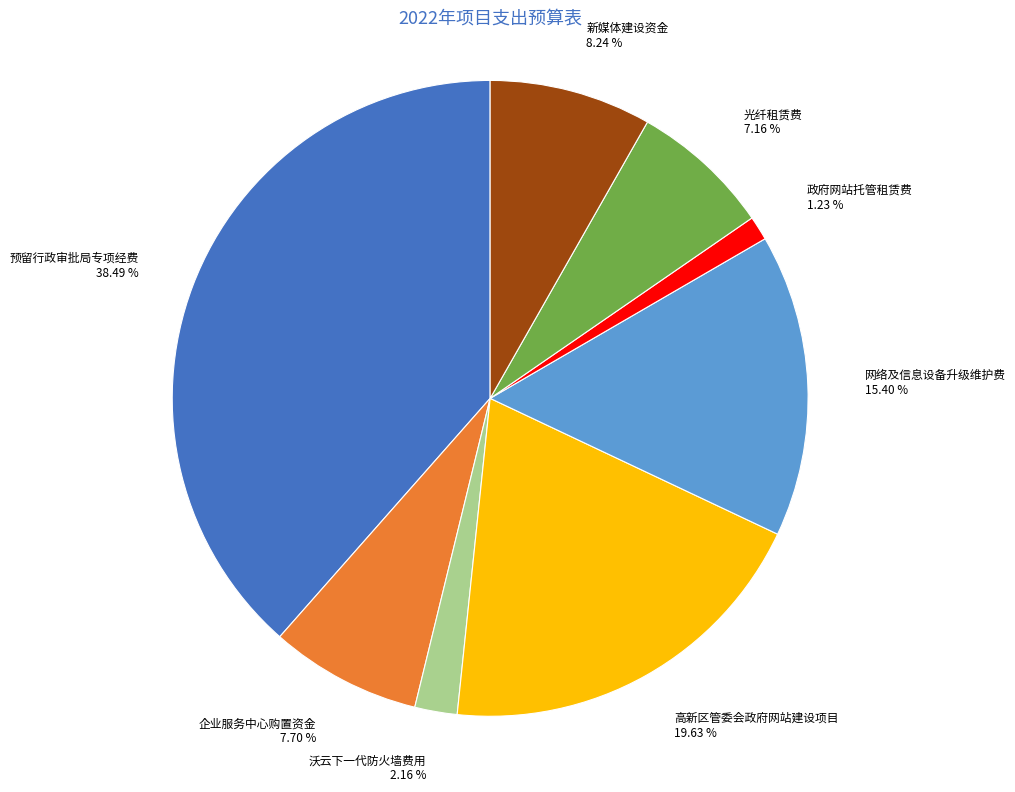

Rank the categories by value from lowest to highest.

政府网站托管租赁费, 沃云下一代防火墙费用, 光纤租赁费, 企业服务中心购置资金, 新媒体建设资金, 网络及信息设备升级维护费, 高新区管委会政府网站建设项目, 预留行政审批局专项经费